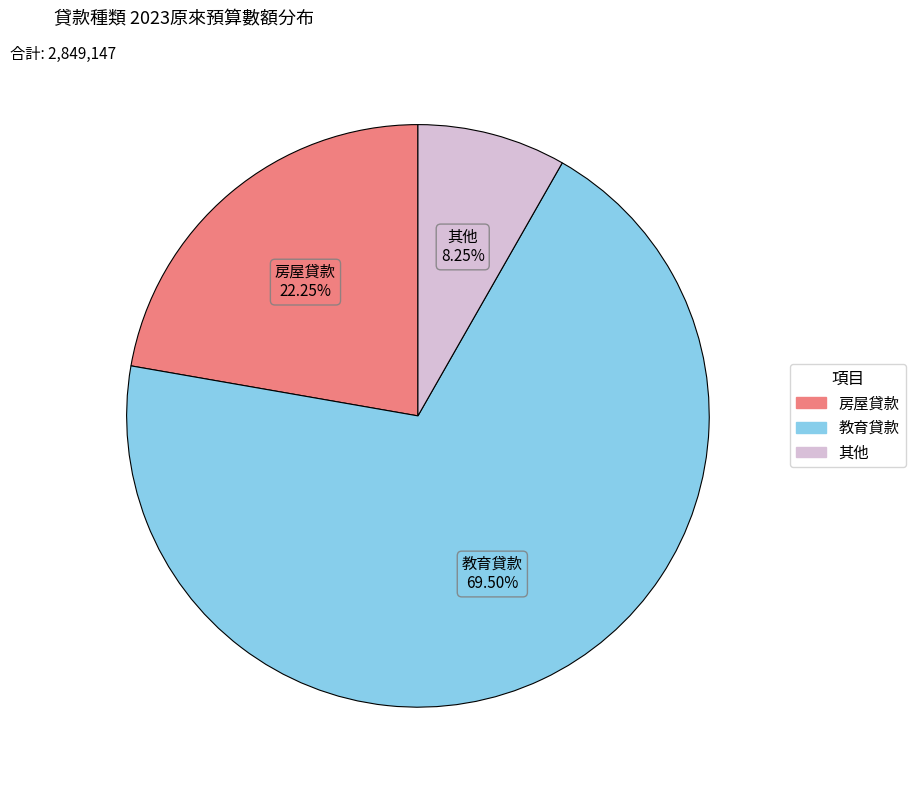

Rank the categories by value from highest to lowest.

教育貸款, 房屋貸款, 其他